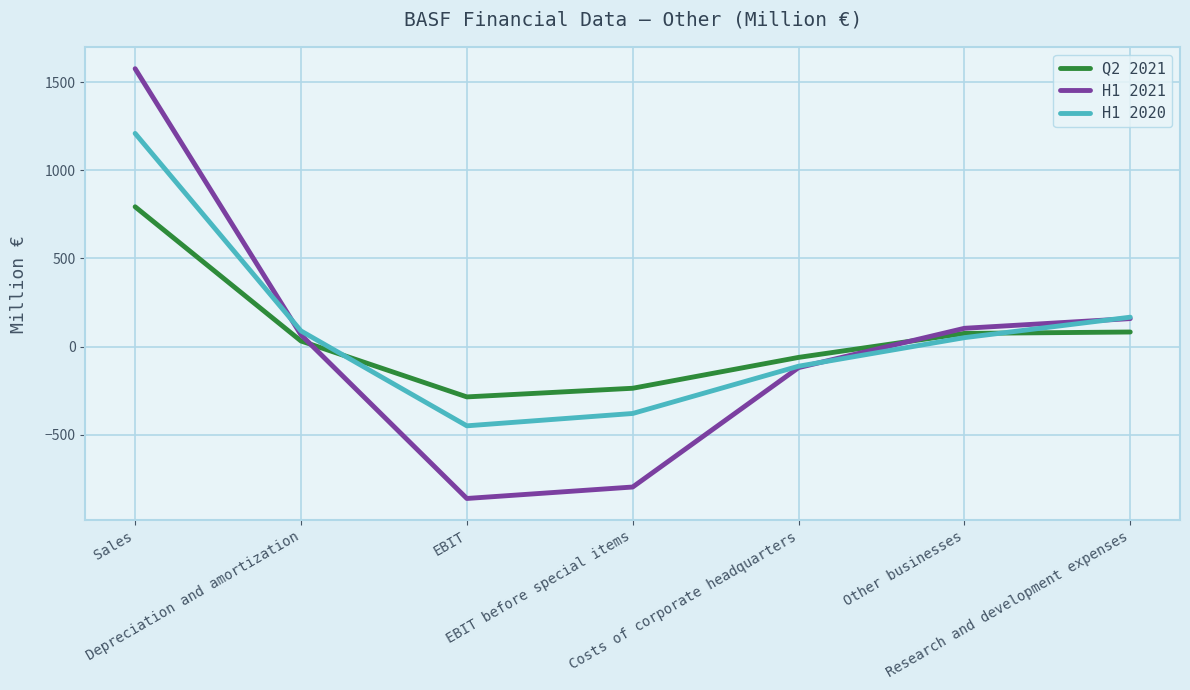

List the series in order of their peak value, lowest first.

Q2 2021, H1 2020, H1 2021